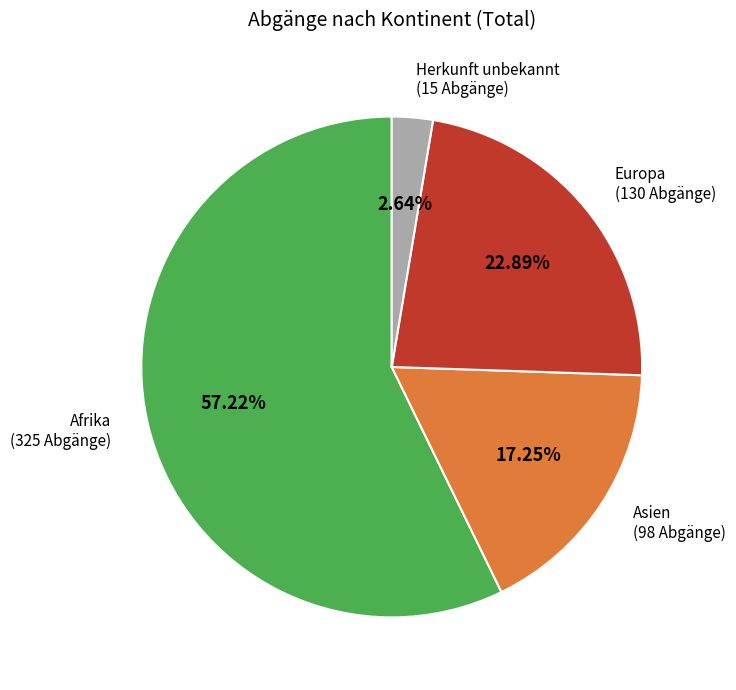

Does any single category account for the majority?

Yes